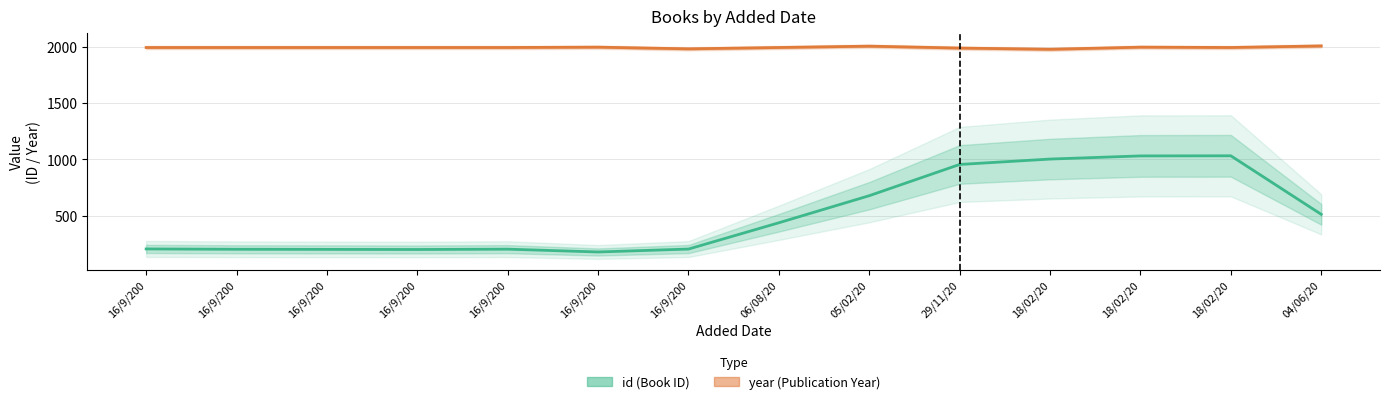

True or false: year (Publication Year) and id (Book ID) intersect in this chart.

False